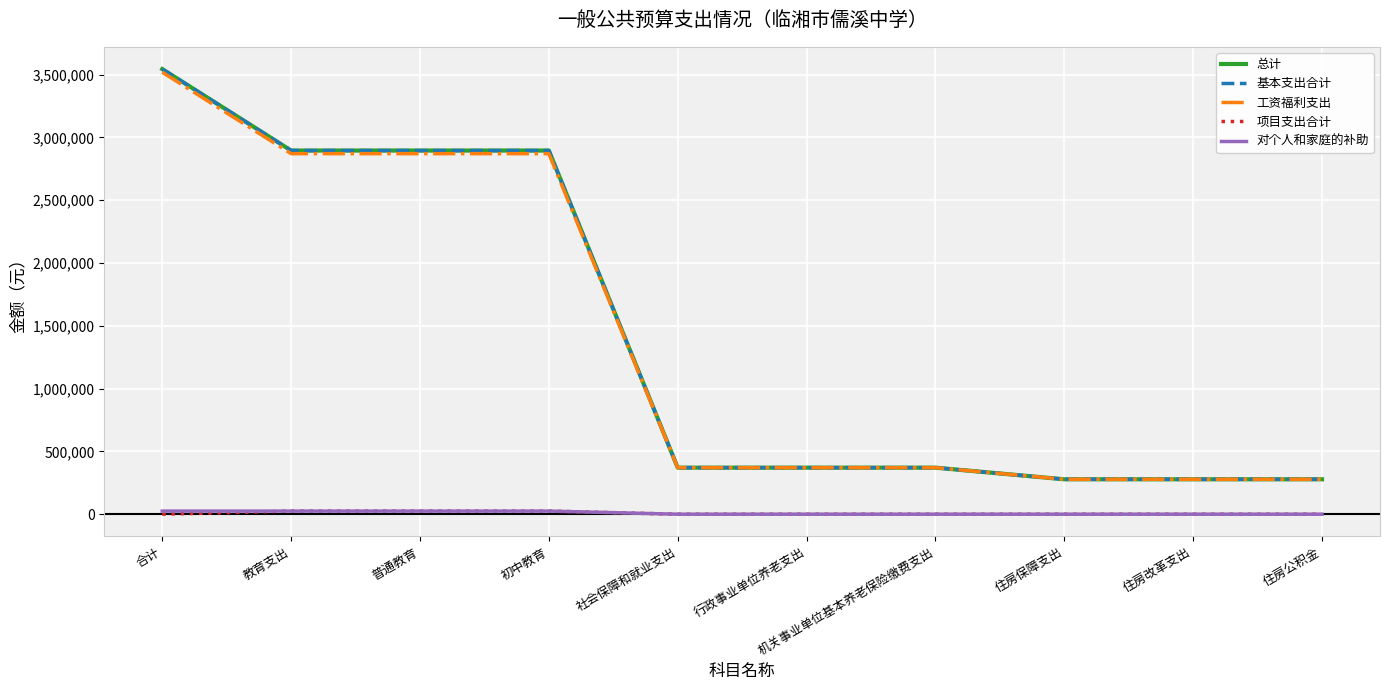

Where does the 总计 series first go above 370542?

合计